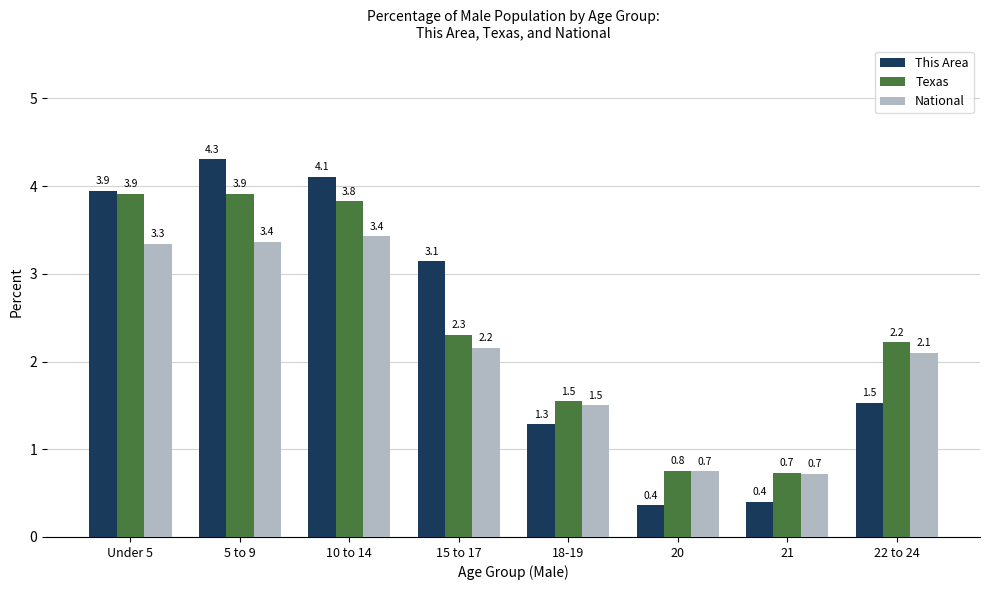

Which series has the largest range (max minus min)?

This Area